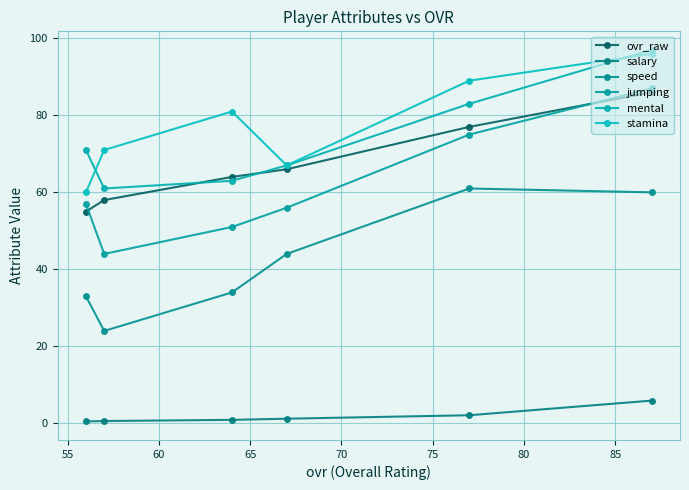

Reading left to right, list all the values displayed in this chart.

ovr_raw: 86.0	77.0	66.0	64.0	58.0	55.0
salary: 5.9	2.1	1.2	0.9	0.6	0.5
speed: 60.0	61.0	44.0	34.0	24.0	33.0
jumping: 87.0	75.0	56.0	51.0	44.0	57.0
mental: 97.0	83.0	67.0	63.0	61.0	71.0
stamina: 96.0	89.0	67.0	81.0	71.0	60.0